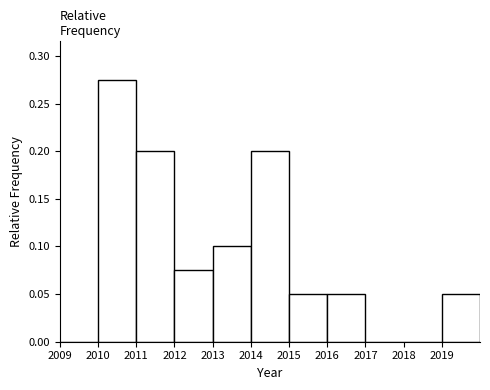

Reading left to right, list every bar in this chart as the range it spans on the x-axis followed by its height. The values are not printed on the chart, so give them approximately, as read against the axis.

2009 to 2010: 0
2010 to 2011: 0.275
2011 to 2012: 0.200
2012 to 2013: 0.075
2013 to 2014: 0.100
2014 to 2015: 0.200
2015 to 2016: 0.050
2016 to 2017: 0.050
2017 to 2018: 0
2018 to 2019: 0
2019 to 2020: 0.050